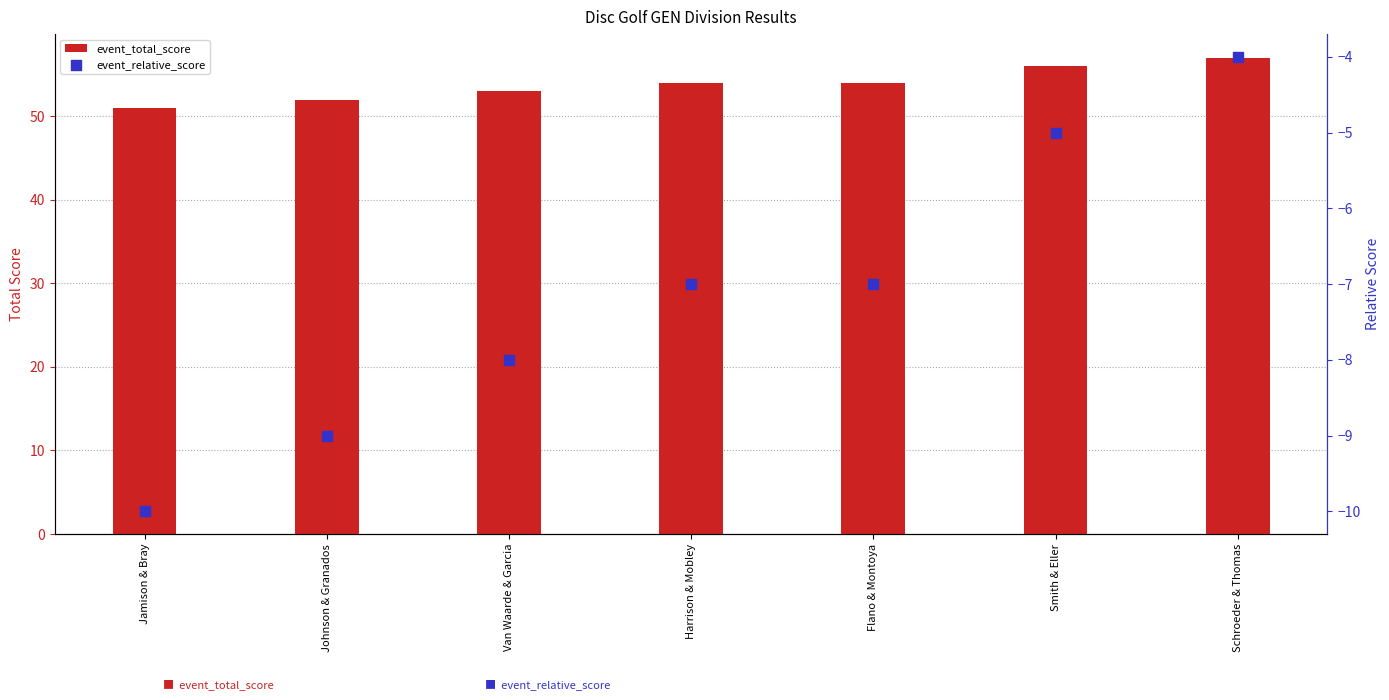

What is the total value across all series at Johnson & Granados?

43